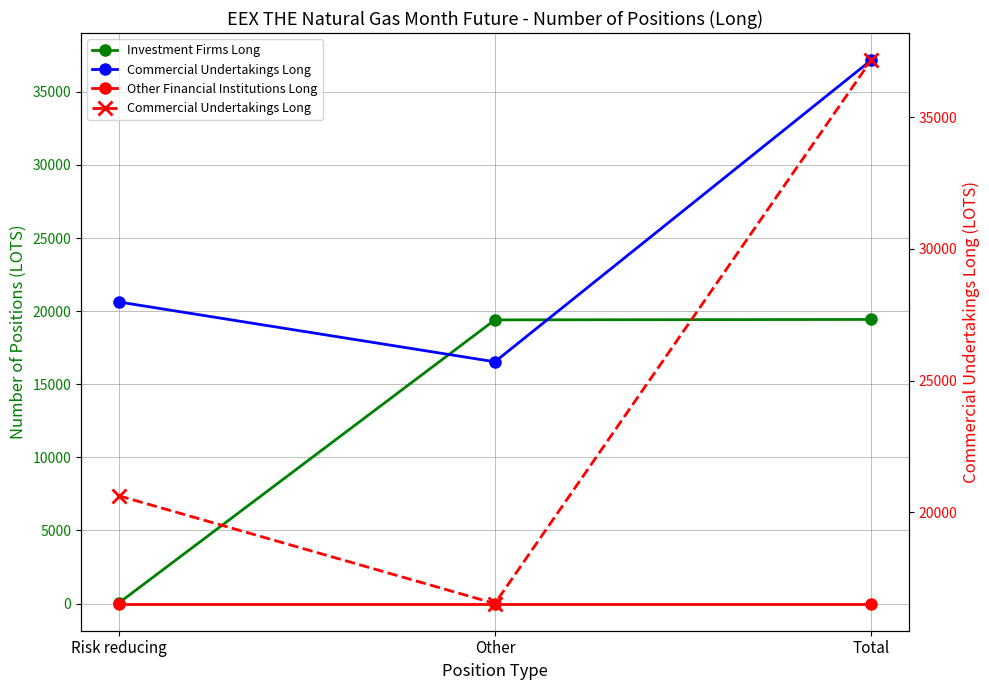

Reading right to left, what are all the values shown in this chart?

Investment Firms Long: Total=19434	Other=19403	Risk reducing=31
Commercial Undertakings Long: Total=37167	Other=16536	Risk reducing=20631
Other Financial Institutions Long: Total=0	Other=0	Risk reducing=0